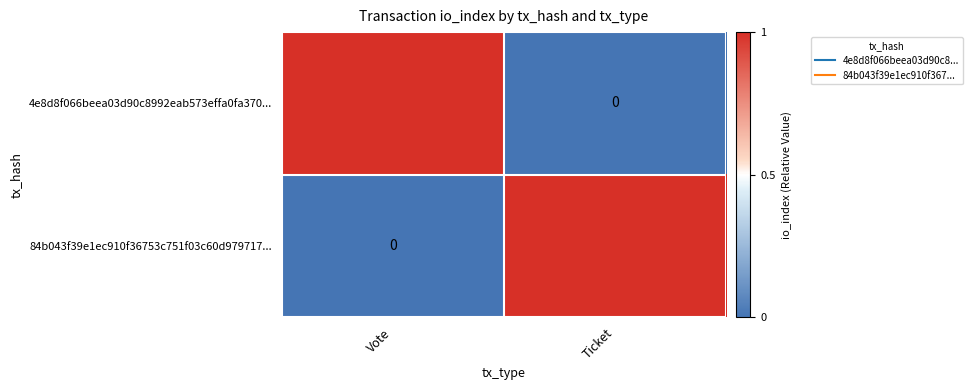

At which label does 4e8d8f066beea03d90c8992eab573effa0fa370... reach its minimum?

Ticket